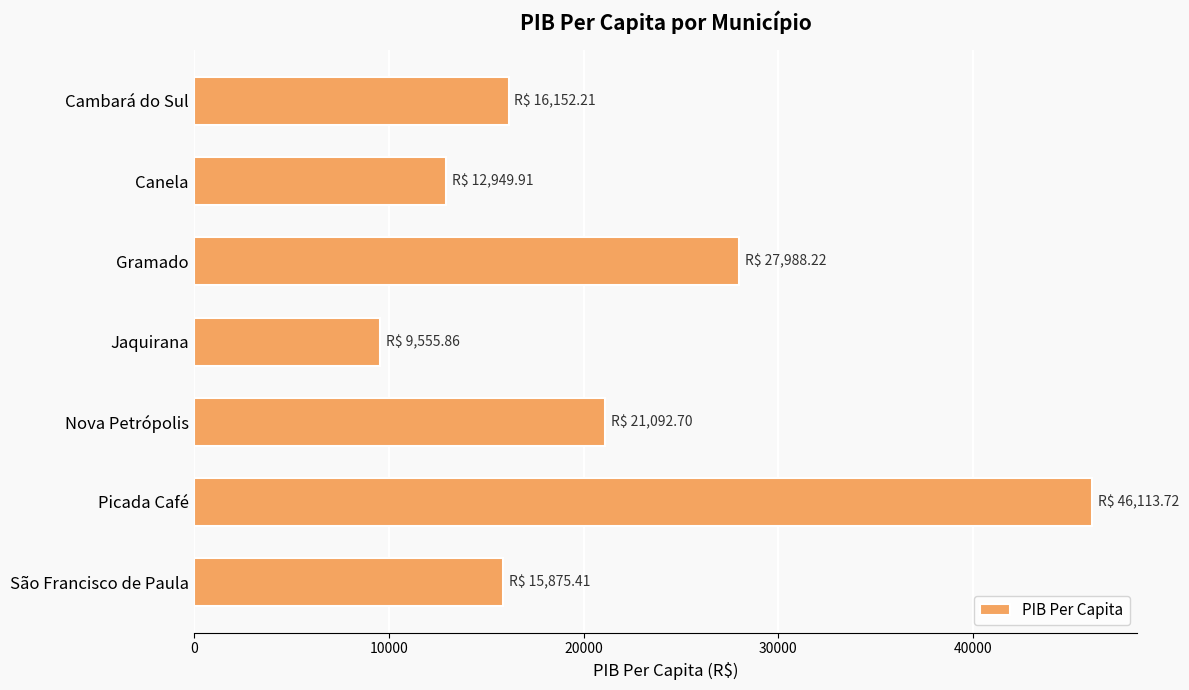

Reading top to bottom, extract all data points from this chart.

Cambará do Sul=16152.2	Canela=12949.9	Gramado=27988.2	Jaquirana=9555.9	Nova Petrópolis=21092.7	Picada Café=46113.7	São Francisco de Paula=15875.4